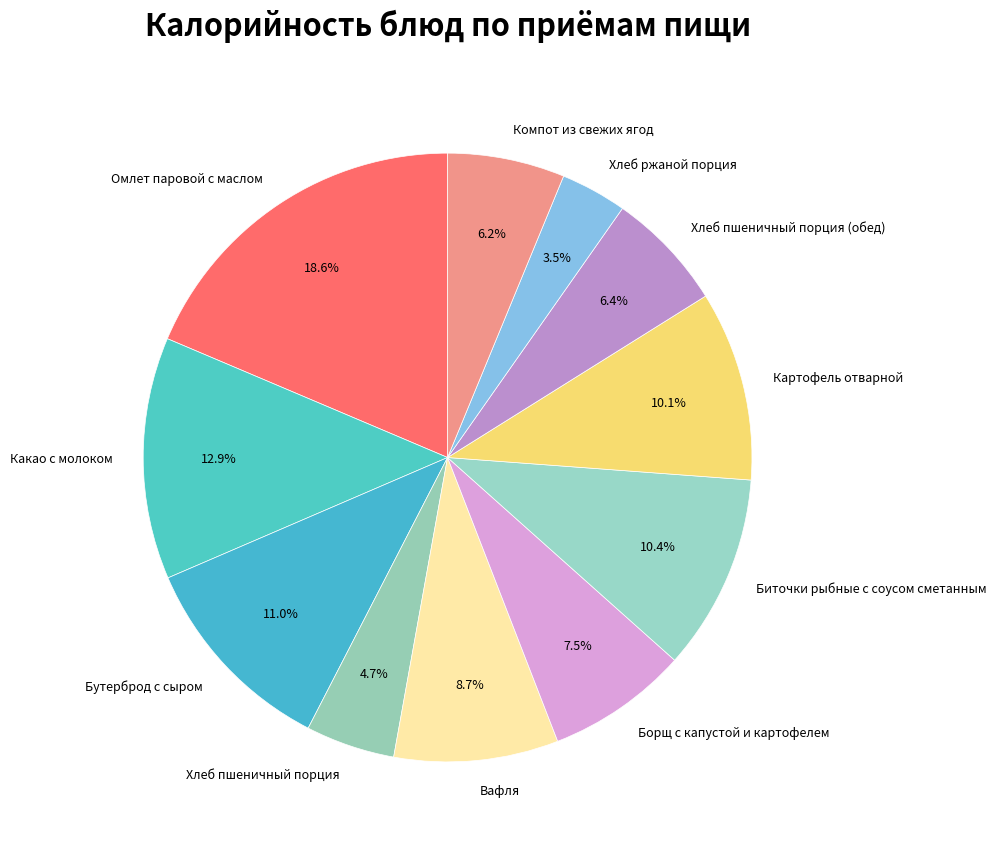

Count the number of slices in the pie.

11